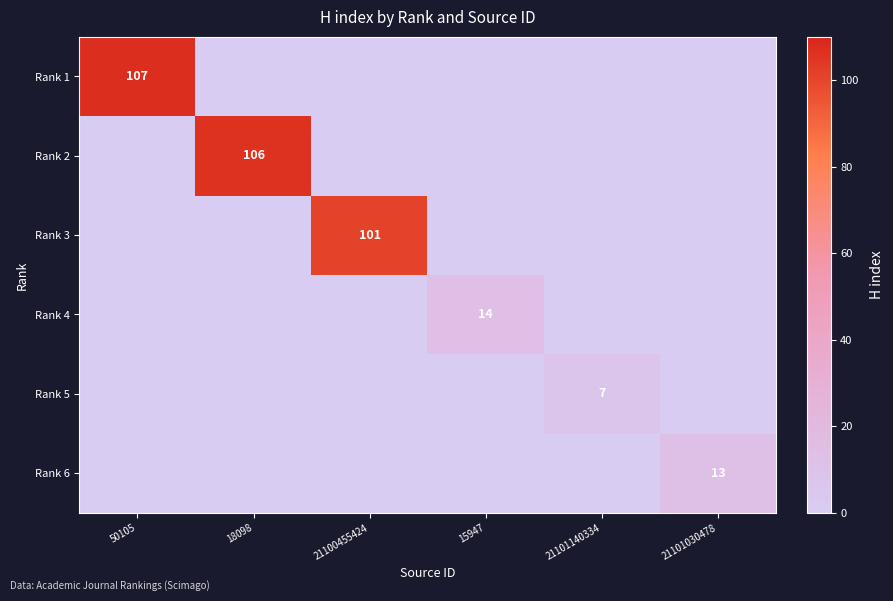

What is the total value across all series at 21101140334?

7